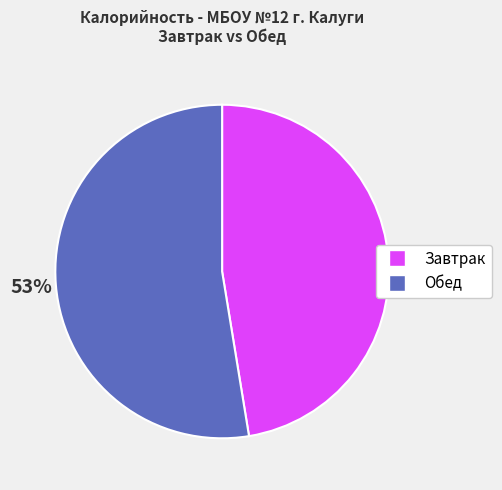

To the nearest percent, what percentage of the pie is Завтрак?

47%